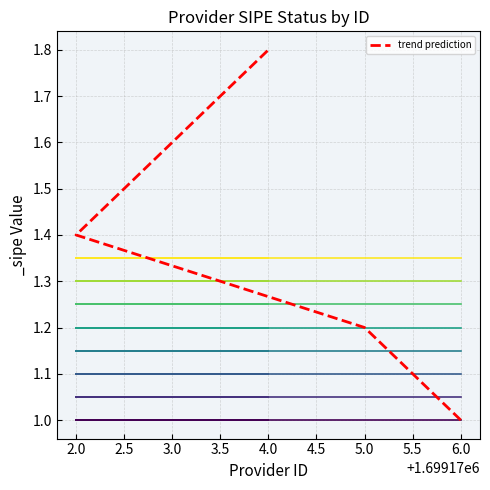

The value at 6.0 is 1.0. True or false?

True